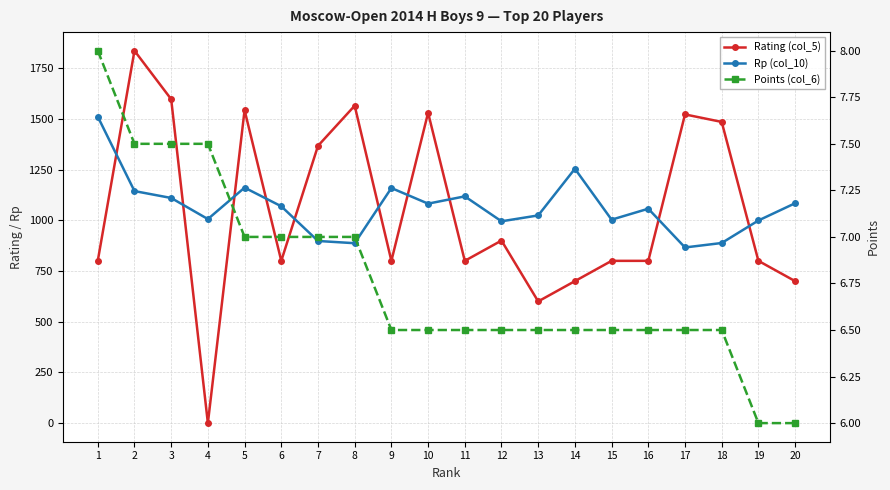

Is the value of Points (col_6) at 8 greater than the value of Rp (col_10) at 17?

No